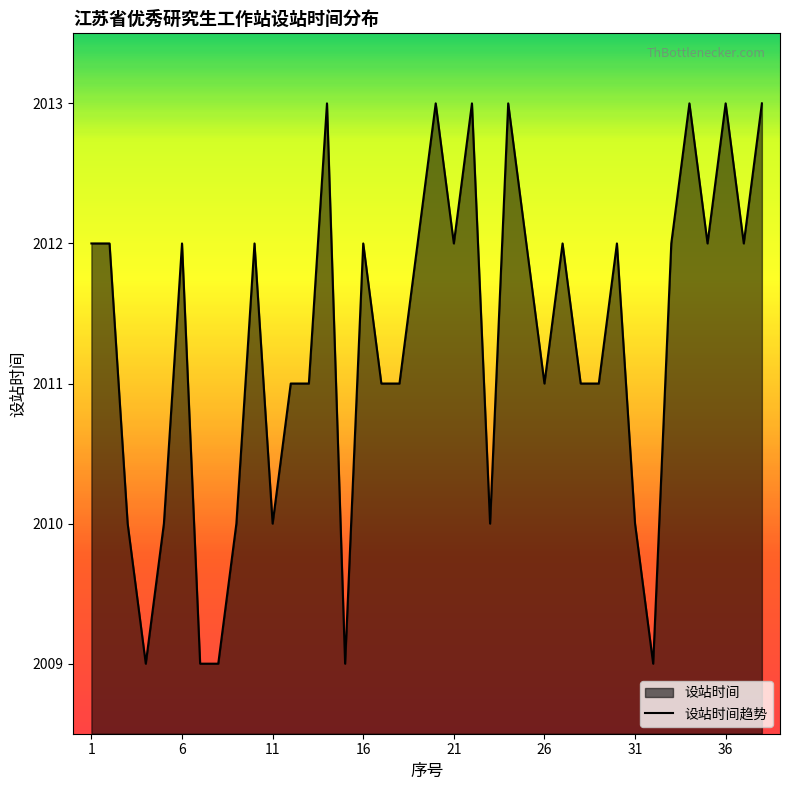

The value at 1 is 2012. True or false?

True